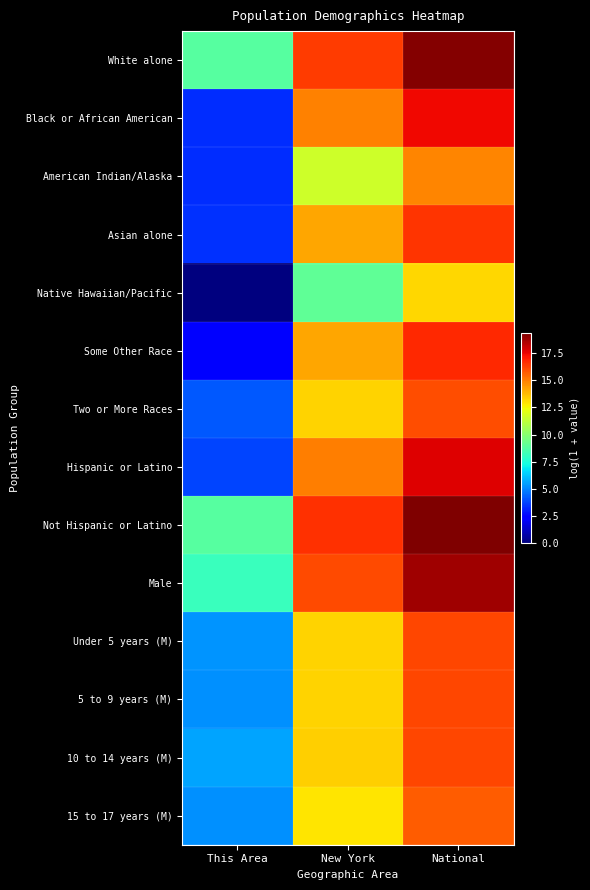

Reading left to right, extract all data points from this chart.

White alone: This Area=8.8	New York=16.4	National=19.2
Black or African American: This Area=3.3	New York=14.9	National=17.5
American Indian/Alaska: This Area=3.3	New York=11.6	National=14.9
Asian alone: This Area=3.3	New York=14.2	National=16.5
Native Hawaiian/Pacific: This Area=0.0	New York=9.1	National=13.2
Some Other Race: This Area=2.4	New York=14.2	National=16.8
Two or More Races: This Area=4.2	New York=13.3	National=16.0
Hispanic or Latino: This Area=3.7	New York=15.0	National=17.7
Not Hispanic or Latino: This Area=8.8	New York=16.6	National=19.4
Male: This Area=8.1	New York=16.1	National=18.8
Under 5 years (M): This Area=5.2	New York=13.3	National=16.1
5 to 9 years (M): This Area=5.2	New York=13.3	National=16.2
10 to 14 years (M): This Area=5.5	New York=13.3	National=16.2
15 to 17 years (M): This Area=5.2	New York=12.9	National=15.7